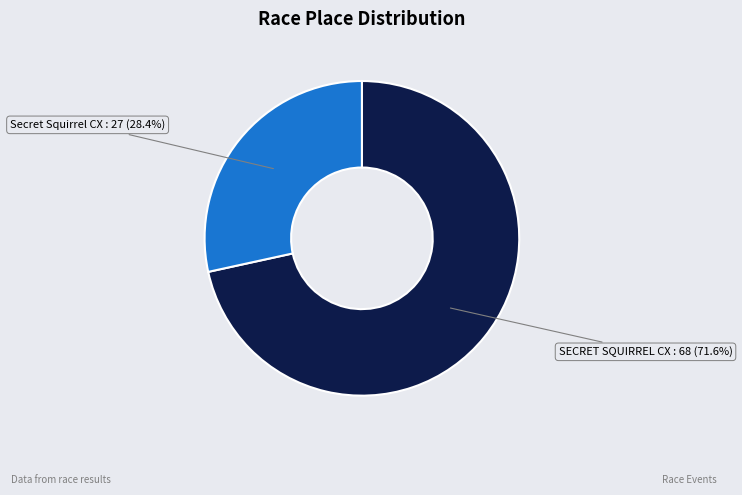

Does any single category account for the majority?

Yes